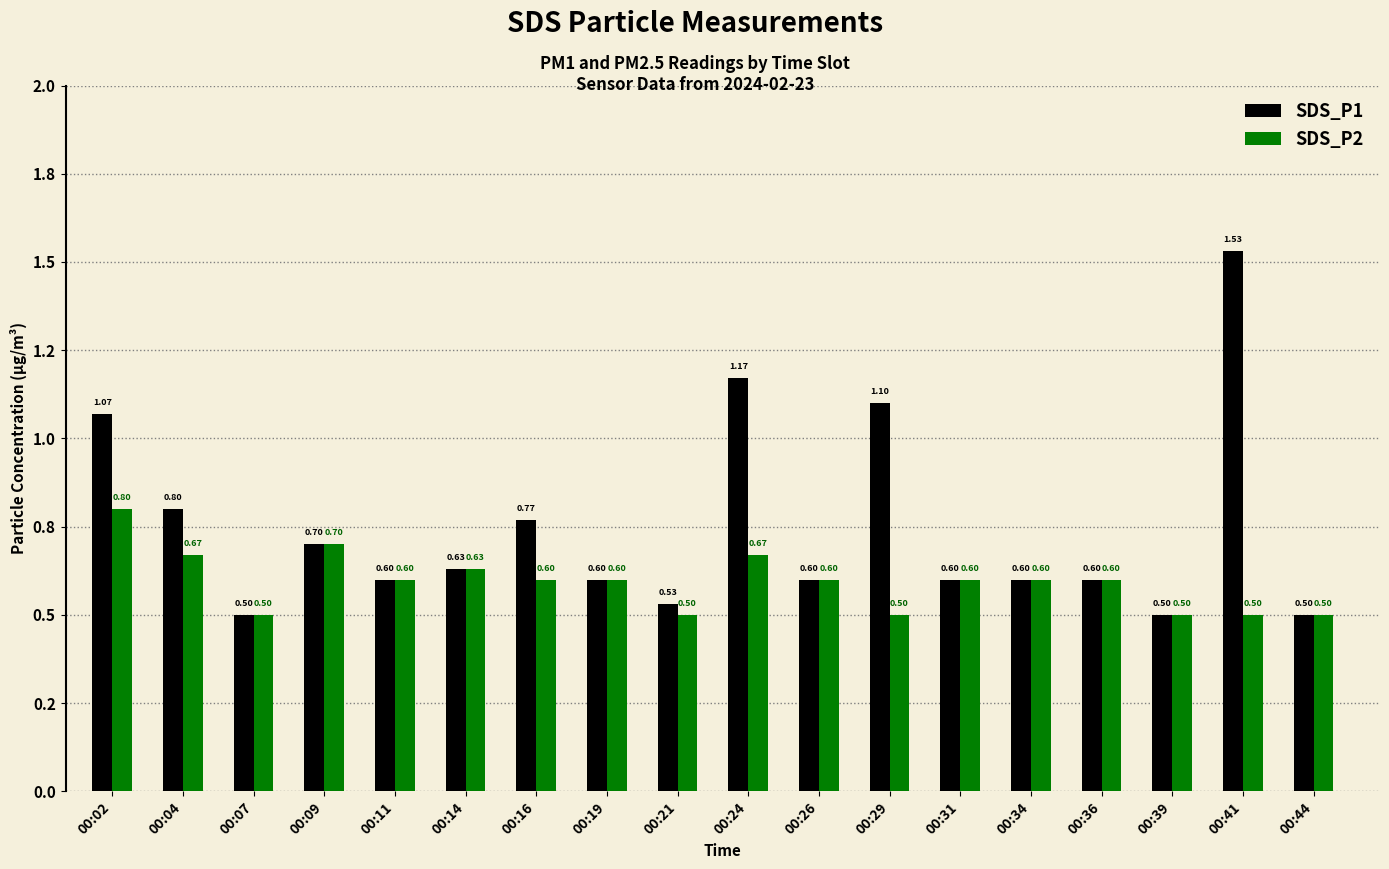

What are all the series names shown in the legend?

SDS_P1, SDS_P2